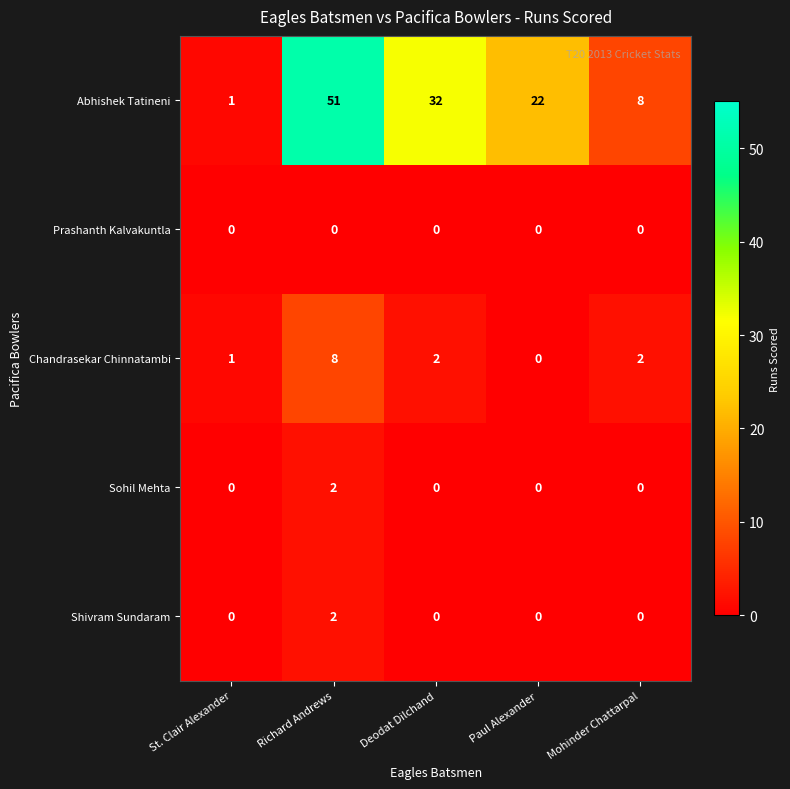

Reading right to left, extract all data points from this chart.

Abhishek Tatineni: Mohinder Chattarpal=8	Paul Alexander=22	Deodat Dilchand=32	Richard Andrews=51	St. Clair Alexander=1
Prashanth Kalvakuntla: Mohinder Chattarpal=0	Paul Alexander=0	Deodat Dilchand=0	Richard Andrews=0	St. Clair Alexander=0
Chandrasekar Chinnatambi: Mohinder Chattarpal=2	Paul Alexander=0	Deodat Dilchand=2	Richard Andrews=8	St. Clair Alexander=1
Sohil Mehta: Mohinder Chattarpal=0	Paul Alexander=0	Deodat Dilchand=0	Richard Andrews=2	St. Clair Alexander=0
Shivram Sundaram: Mohinder Chattarpal=0	Paul Alexander=0	Deodat Dilchand=0	Richard Andrews=2	St. Clair Alexander=0